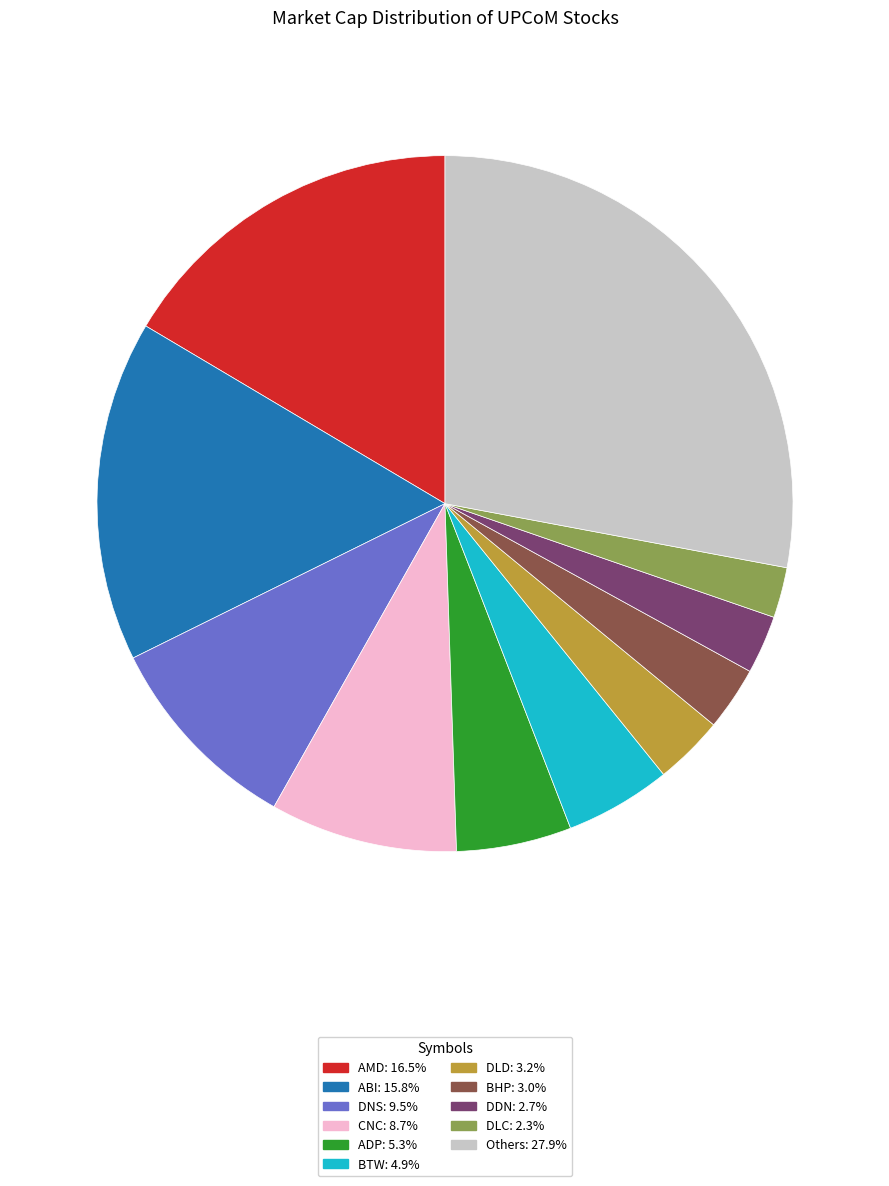

Is there a majority slice in this chart?

No